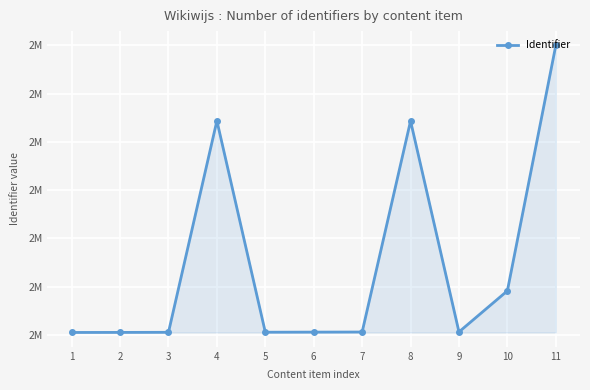

Where does the data first go above 2262060?

4